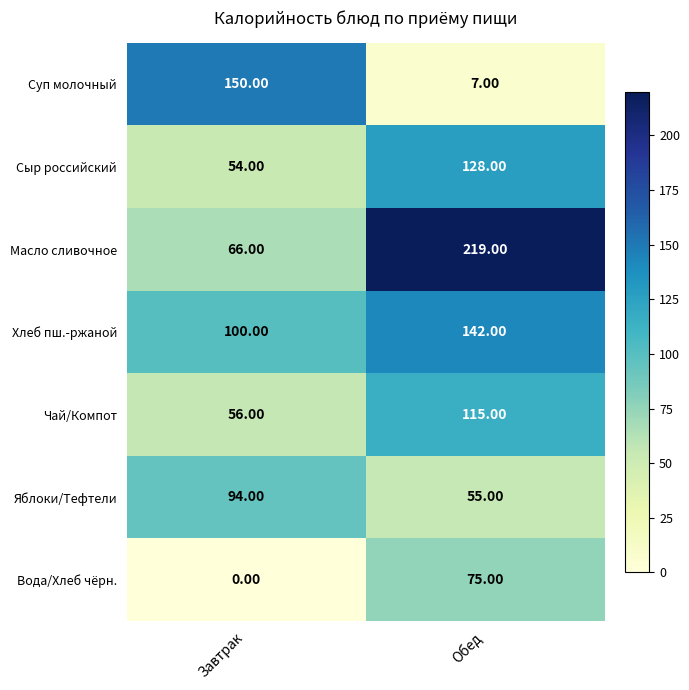

Which series has the widest spread of values?

Масло сливочное